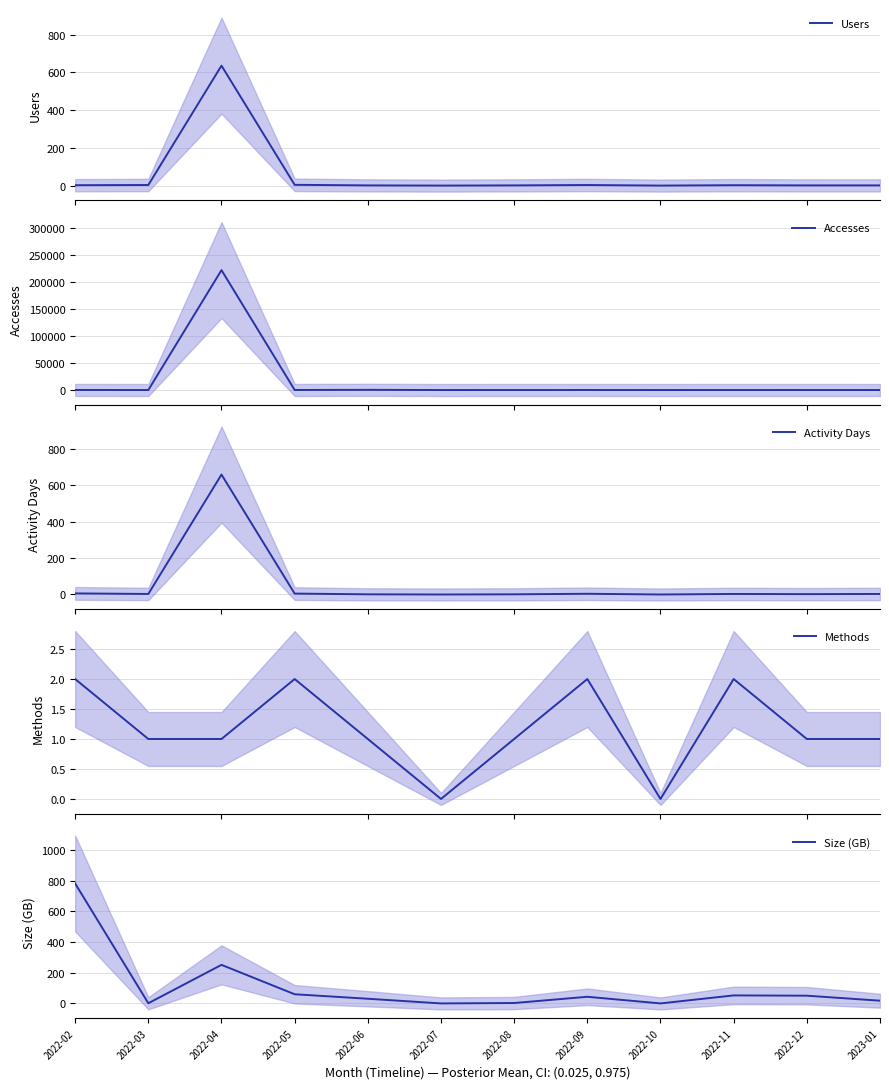

Is it true that Accesses equals 0.0 at 2022-10?

True